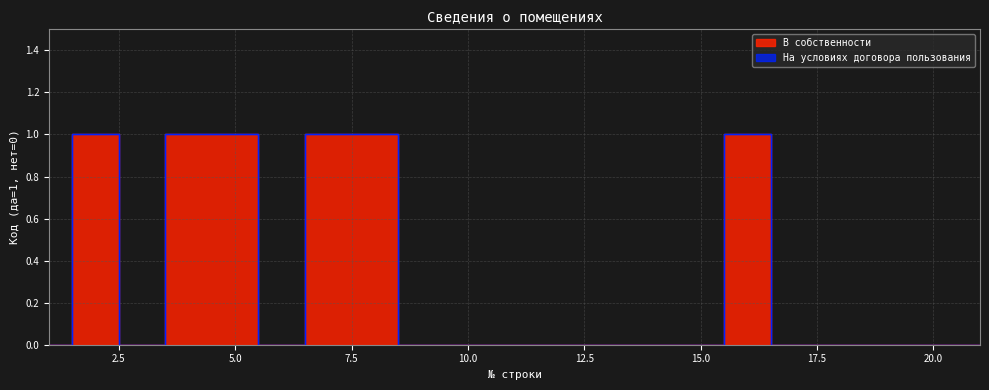

Which category has the lowest value across all series?

1